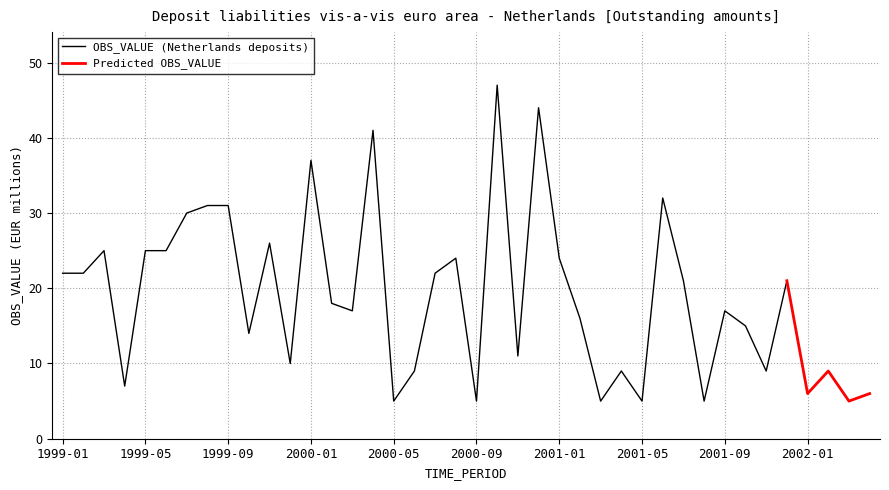

What is the difference between the maximum and minimum values?

42